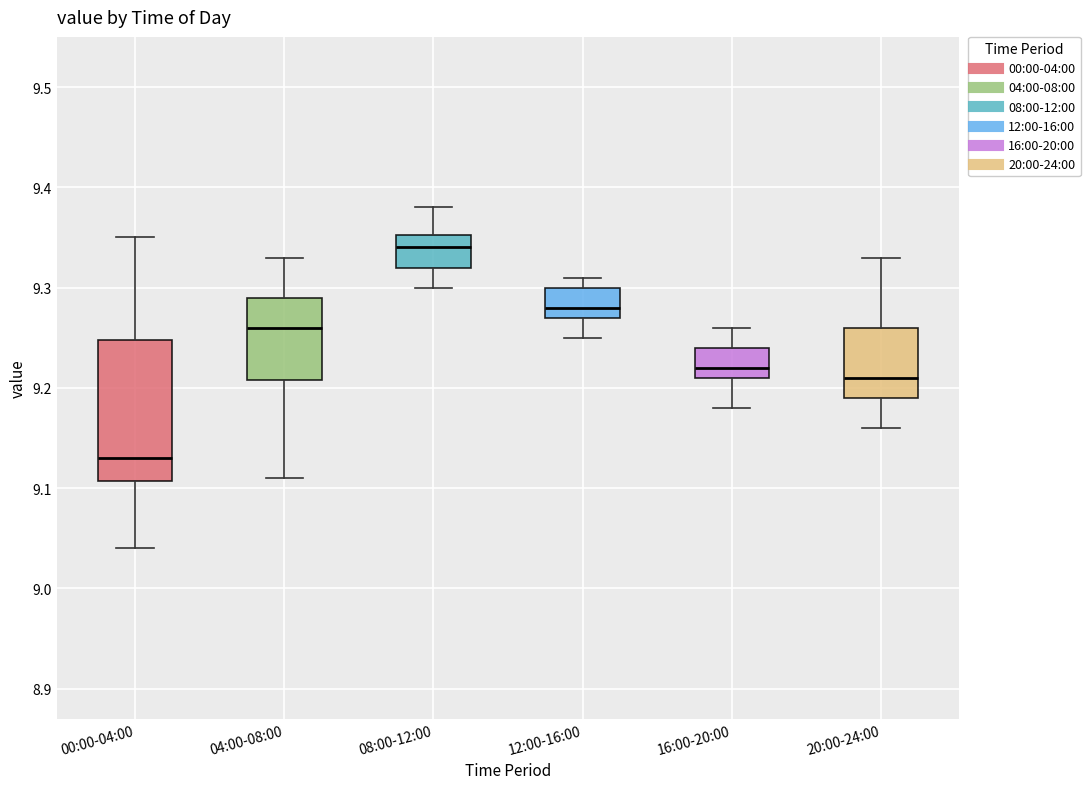

Comparing the boxes themselves (not the whiskers), which one is the tallest?

00:00-04:00